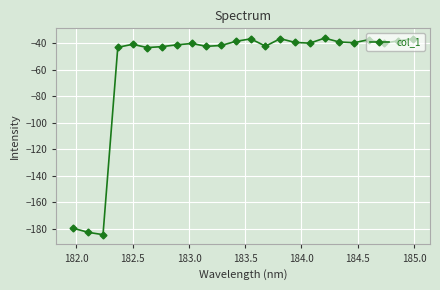

What is the sum of all values?

-1378.1